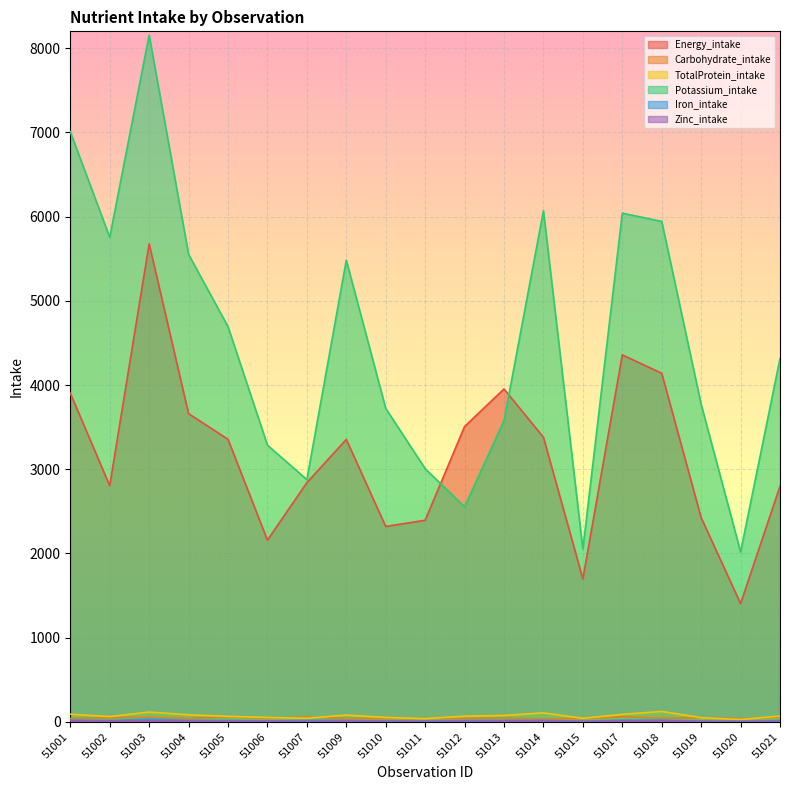

What is the sum of all Iron_intake values?

309.3